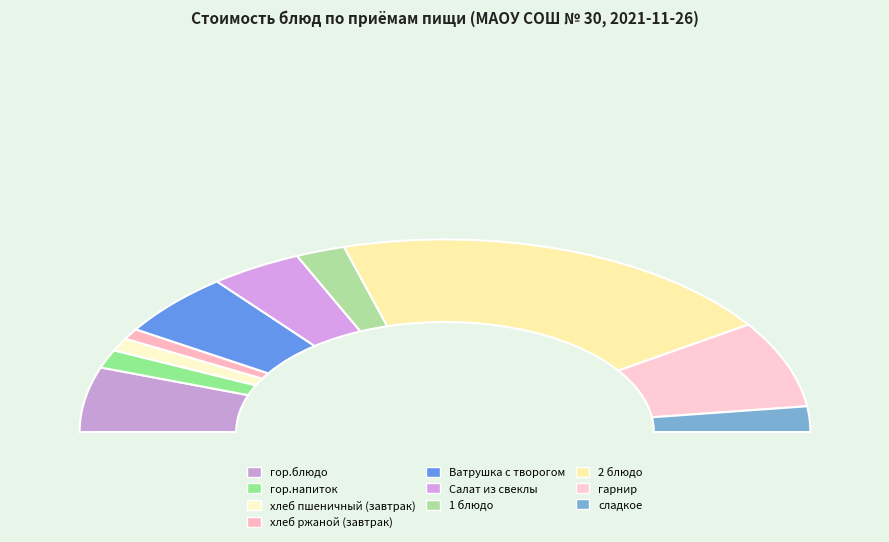

What percentage is the гор.напиток slice, to the nearest percent?

3%